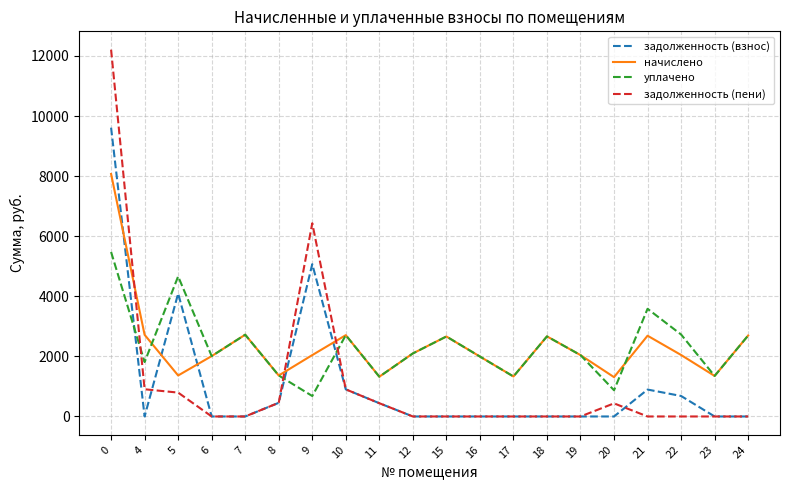

List the series in order of their peak value, highest first.

задолженность (пени), задолженность (взнос), начислено, уплачено